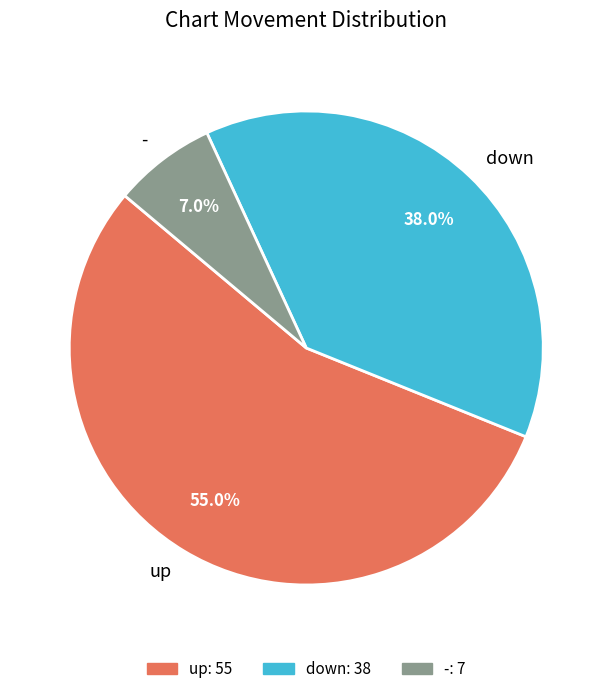

What percentage is the - slice, to the nearest percent?

7%